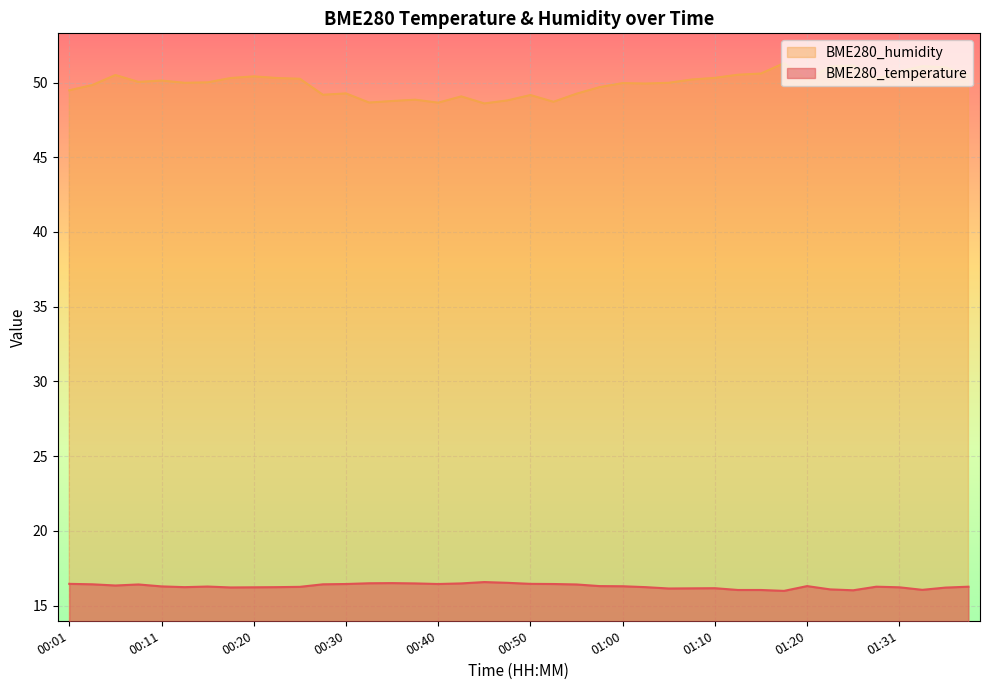

What is the highest value of the BME280_temperature series?

16.6